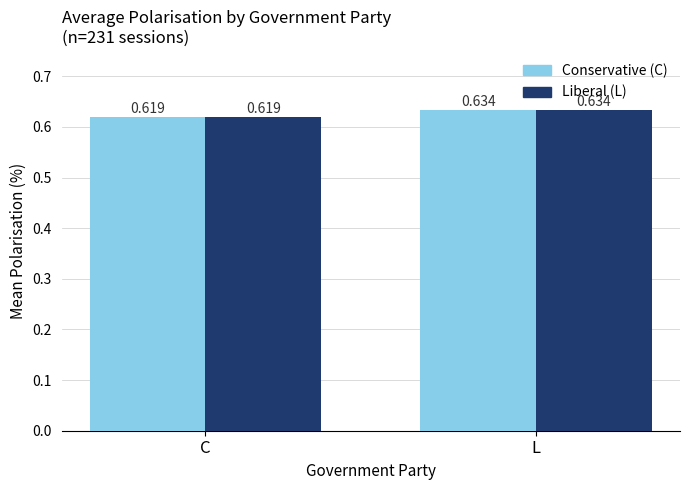

Which category has the lowest value across all series?

C